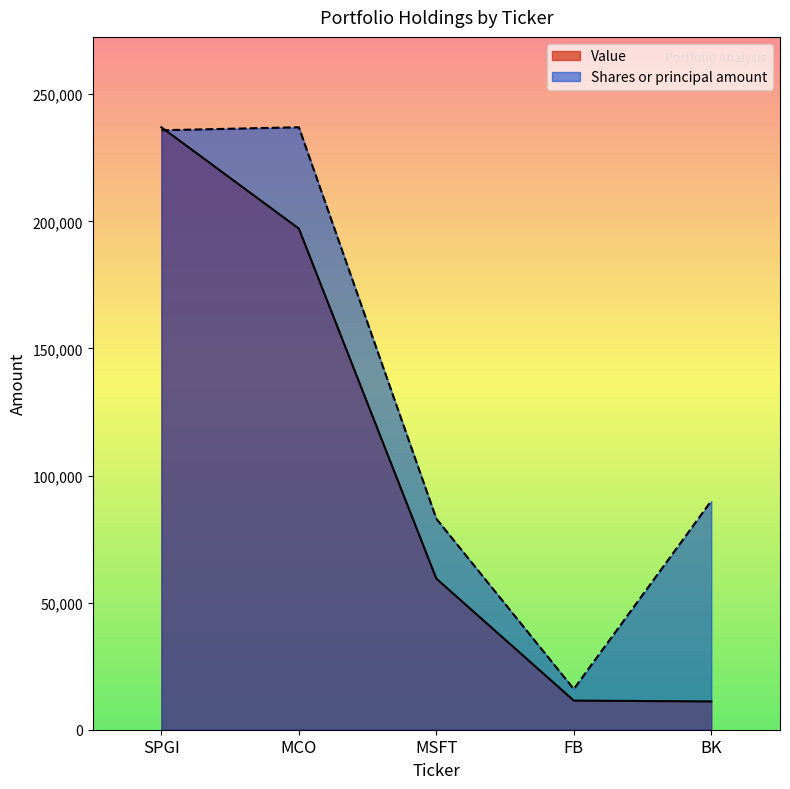

In Shares or principal amount, how many points are lower than both neighbors (excluding endpoints)?

1